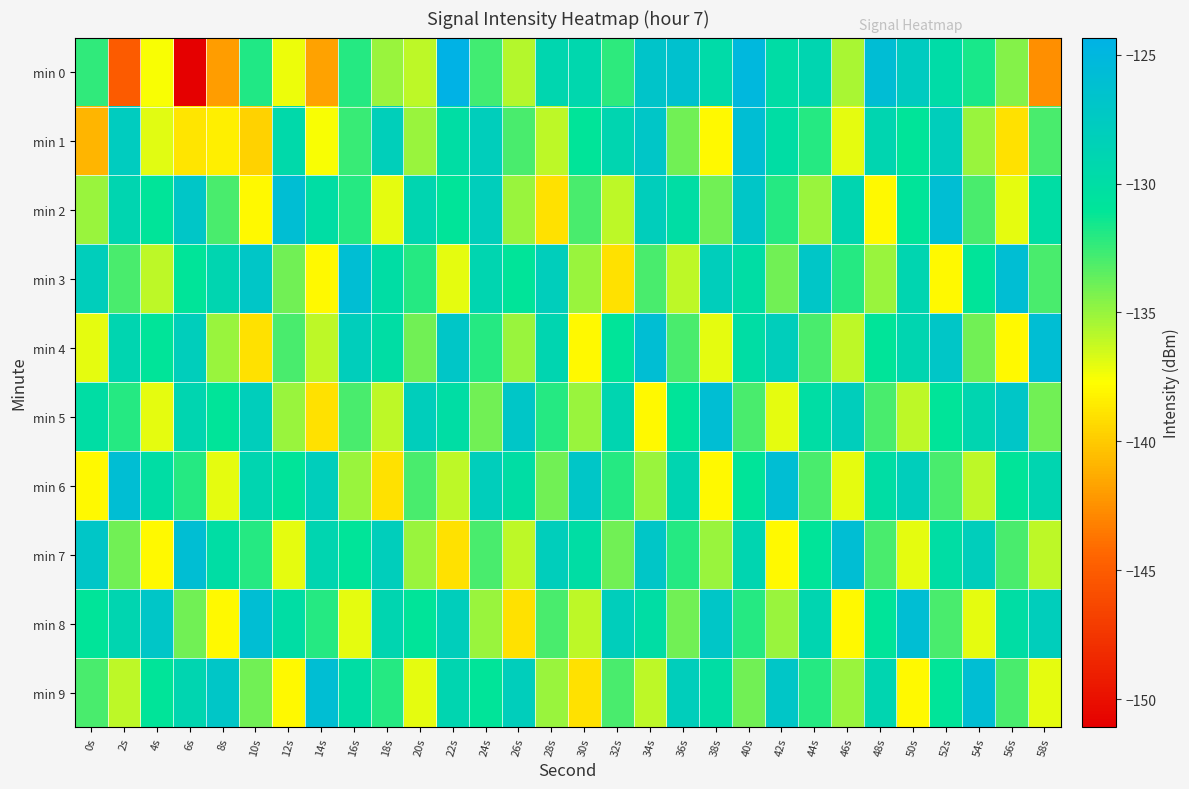

Which has a higher value, 0s or 36s?

36s